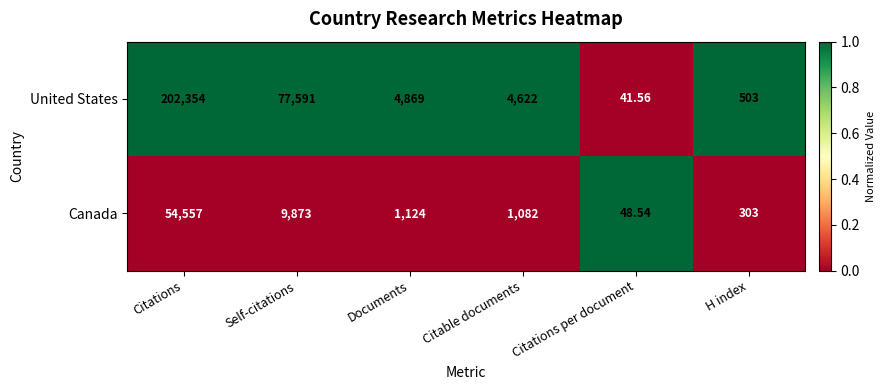

Rank the series at Citations from highest to lowest value.

United States, Canada